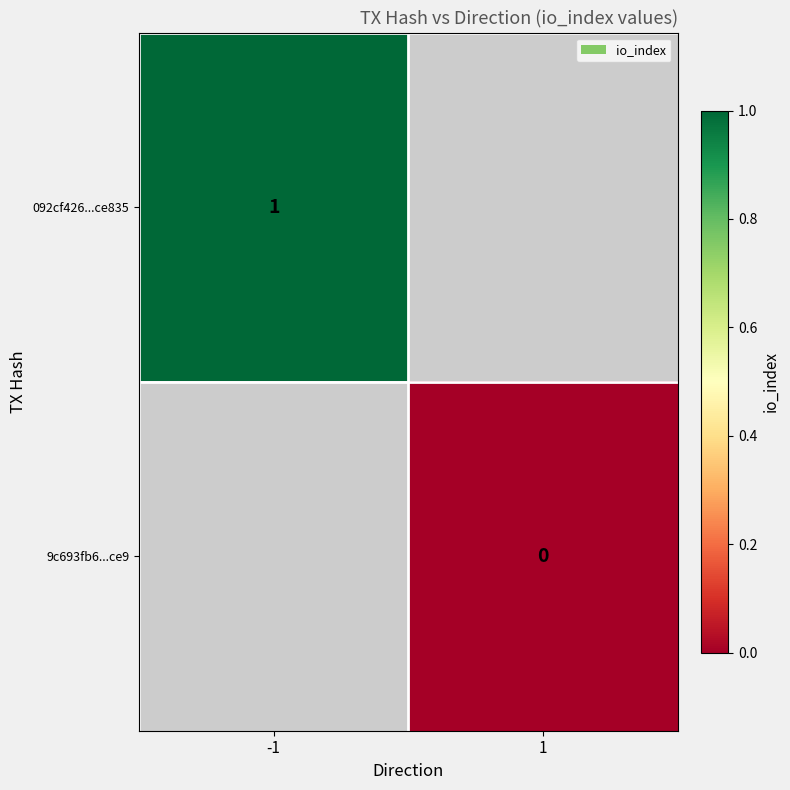

True or false: 092cf426...ce835 has a value of 2 at -1.

False